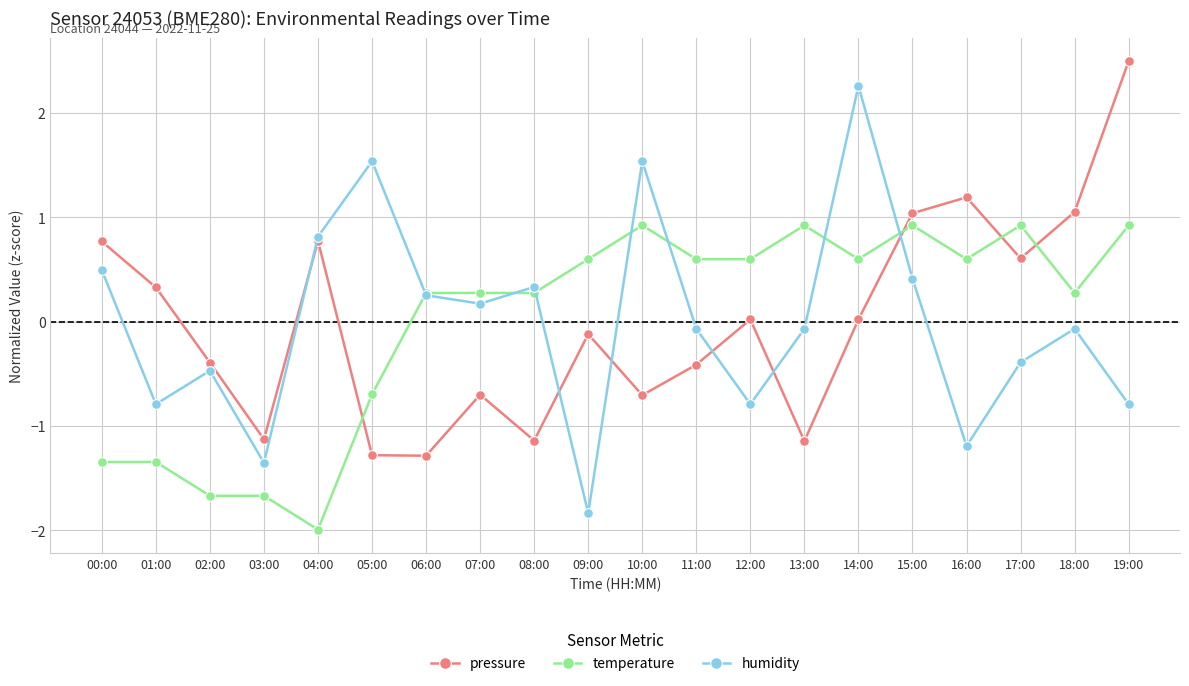

How many data points does each series have?

20